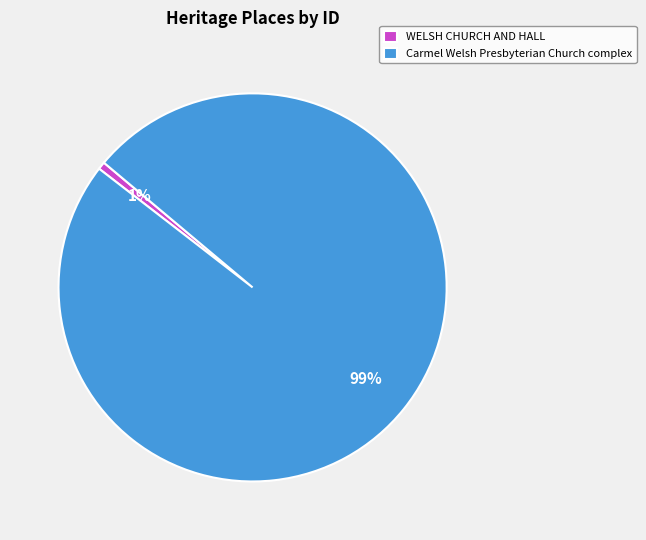

How many segments does this pie chart have?

2